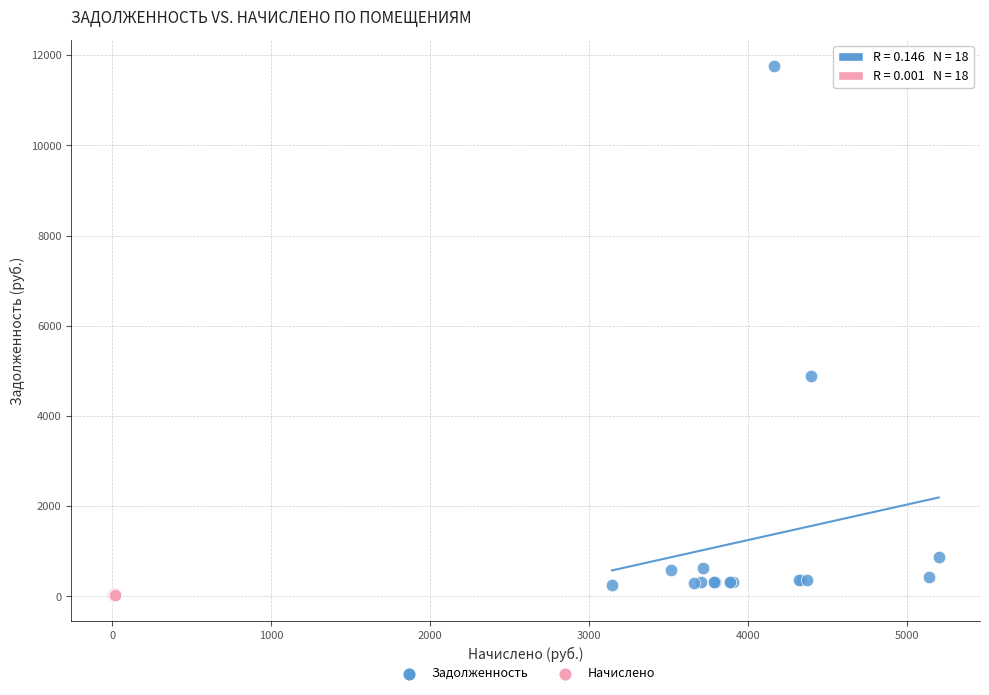

What are all the series names shown in the legend?

Задолженность, Начислено